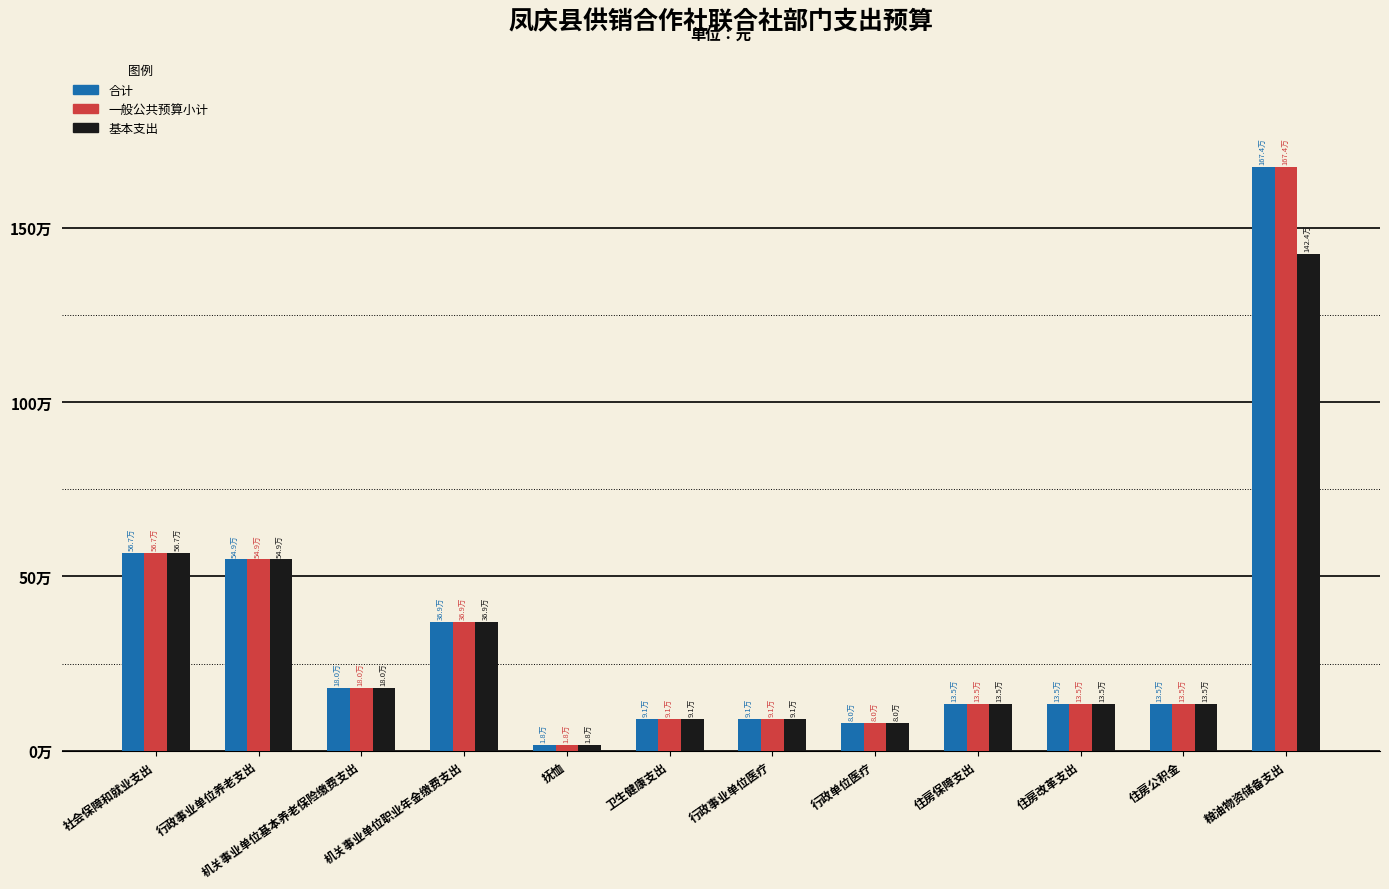

At which label is 一般公共预算小计 closest to 845990?

社会保障和就业支出